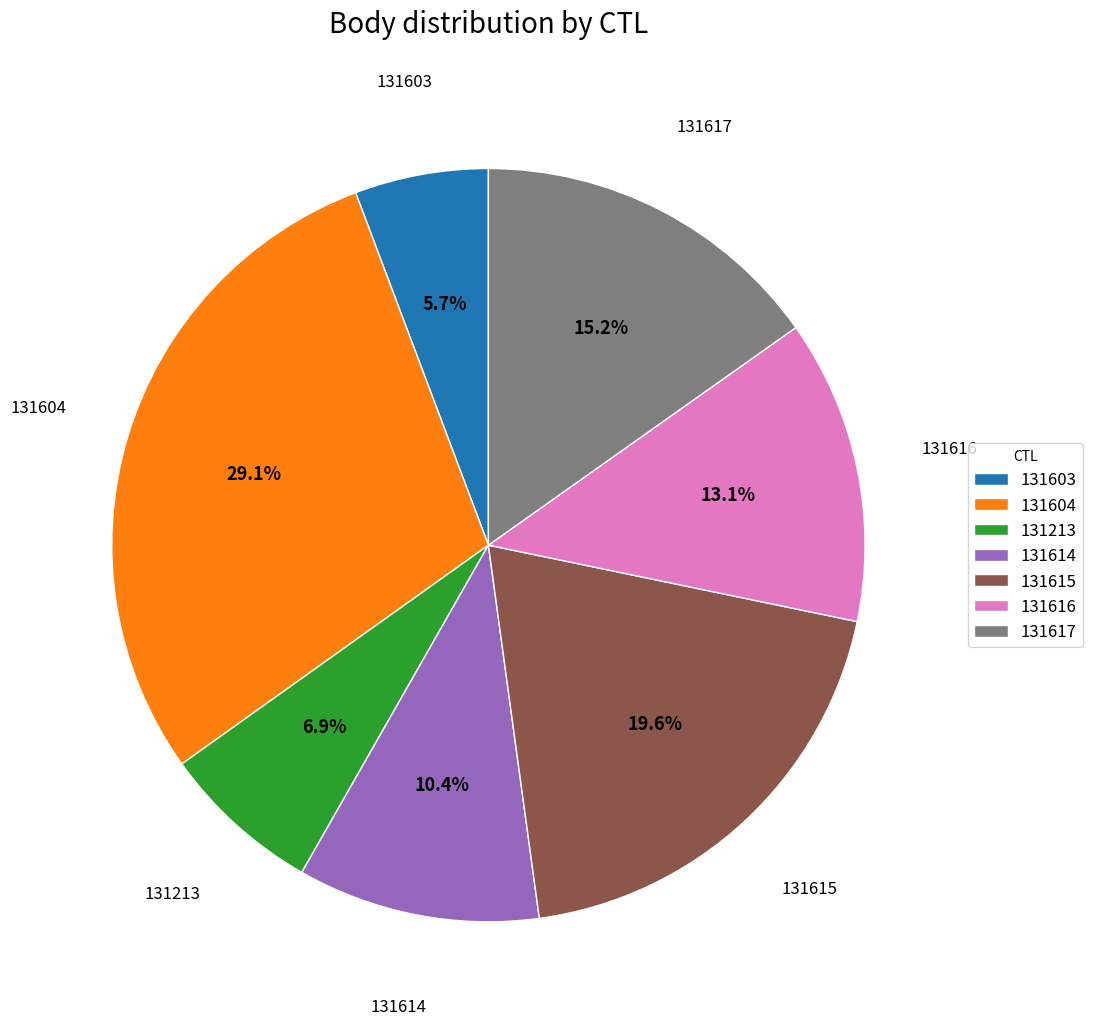

Between 131604 and 131603, which is larger?

131604